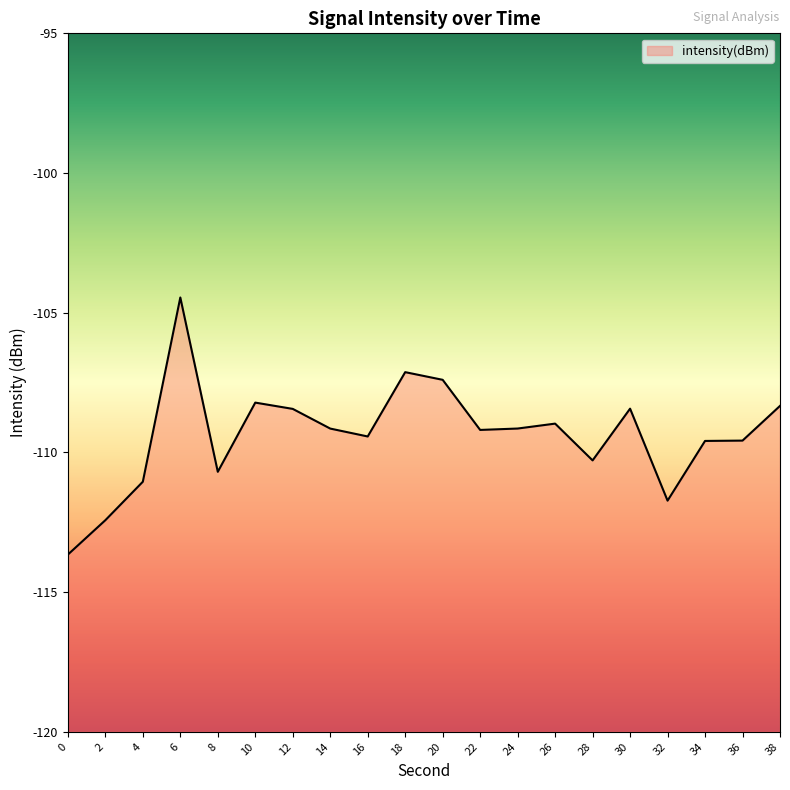

List the labels in order of value, smallest first.

0, 2, 32, 4, 8, 28, 34, 36, 16, 22, 14, 24, 26, 12, 30, 38, 10, 20, 18, 6